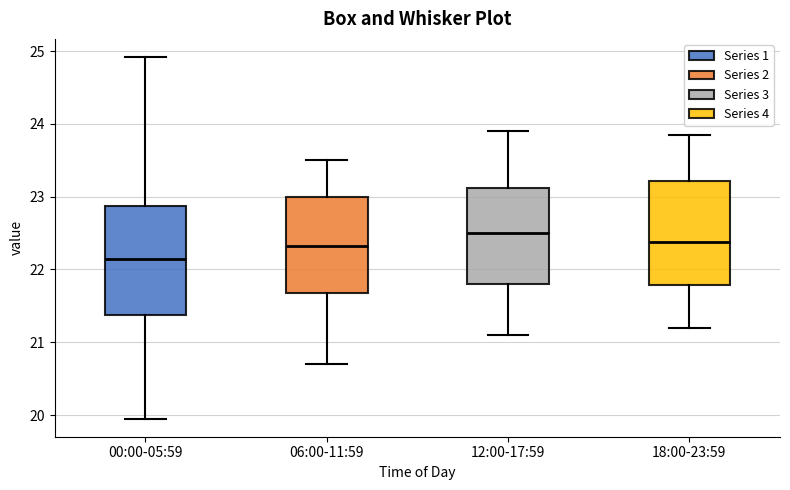

Which box has the highest median line?

12:00-17:59